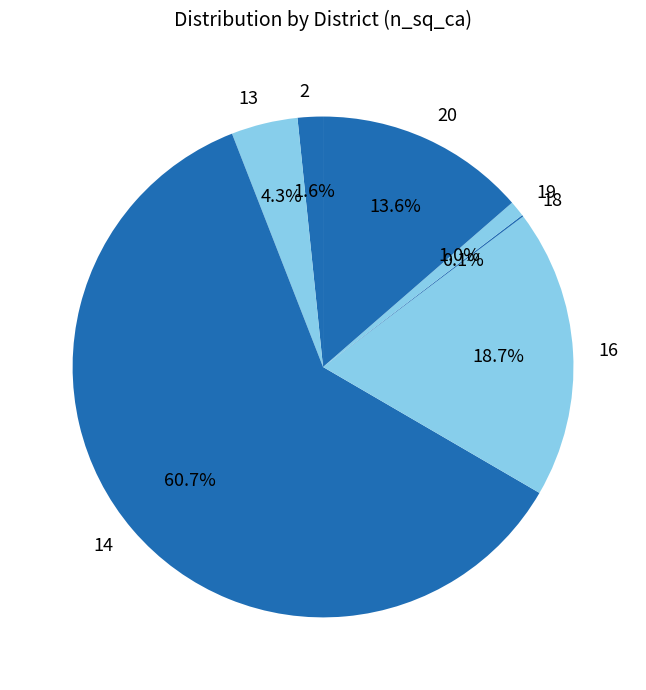

What percentage is the 14 slice, to the nearest percent?

61%